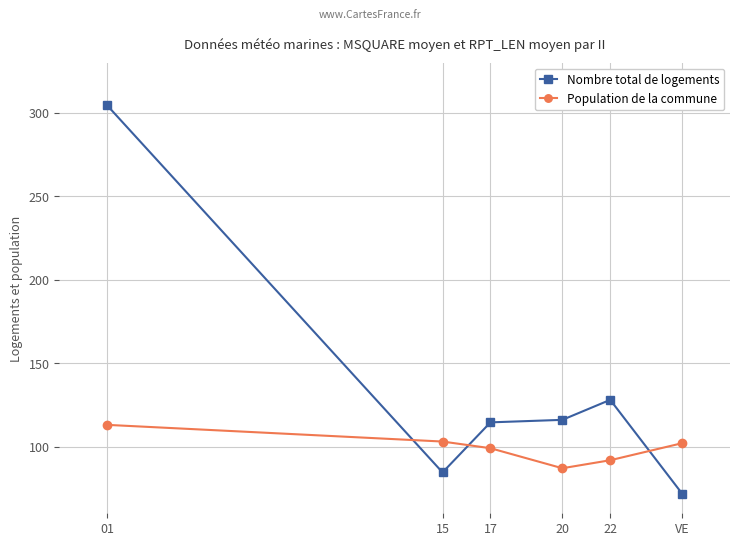

How many data points does each series have?

6